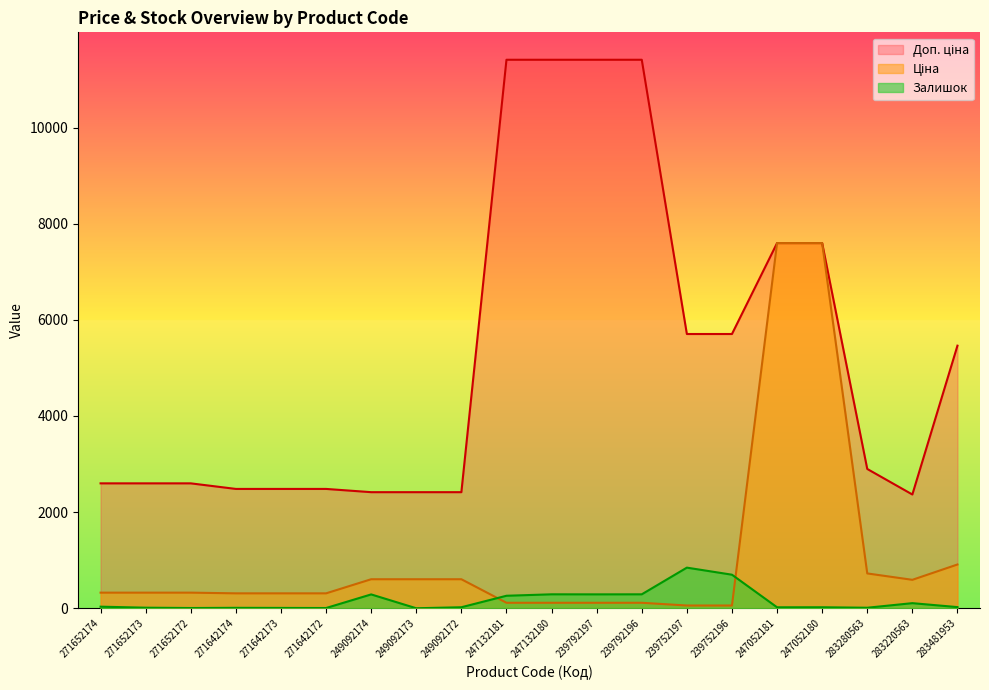

Reading left to right, extract all data points from this chart.

Ціна: 324.8	324.8	324.8	310.3	310.3	310.3	603.7	603.7	603.7	114.1	114.1	114.1	114.1	57.0	57.0	7596.5	7596.5	724.5	591.6	910.4
Доп. ціна: 2598.3	2598.3	2598.3	2482.4	2482.4	2482.4	2414.8	2414.8	2414.8	11410.0	11410.0	11410.0	11410.0	5705.0	5705.0	7596.5	7596.5	2897.8	2366.5	5462.3
Залишок: 33.0	12.0	5.0	9.0	7.0	5.0	288.0	0.0	21.0	260.0	290.0	289.0	290.0	845.0	698.0	20.0	21.0	11.0	106.0	24.0